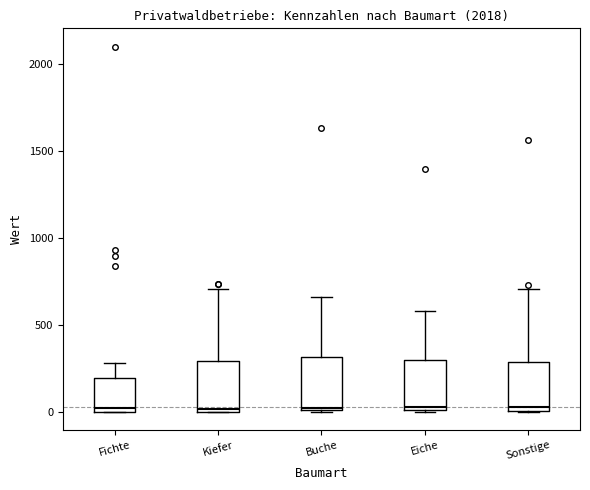

Reading left to right, transcribe this box plot: for each box, give where its median line is, the range the box spans, and where its two whiskers end, as read against the y-axis. The values are not printed on the chart, so give them approximately, as read against the axis.

Fichte: median 0 (just above the box's lower edge), box 0 to 200, whiskers 0 to 300
Kiefer: median 0 (just above the box's lower edge), box 0 to 300, whiskers 0 to 700
Buche: median 0, box 0 to 300, whiskers 0 to 650
Eiche: median 50, box 0 to 300, whiskers 0 to 600
Sonstige: median 50, box 0 to 300, whiskers 0 to 700